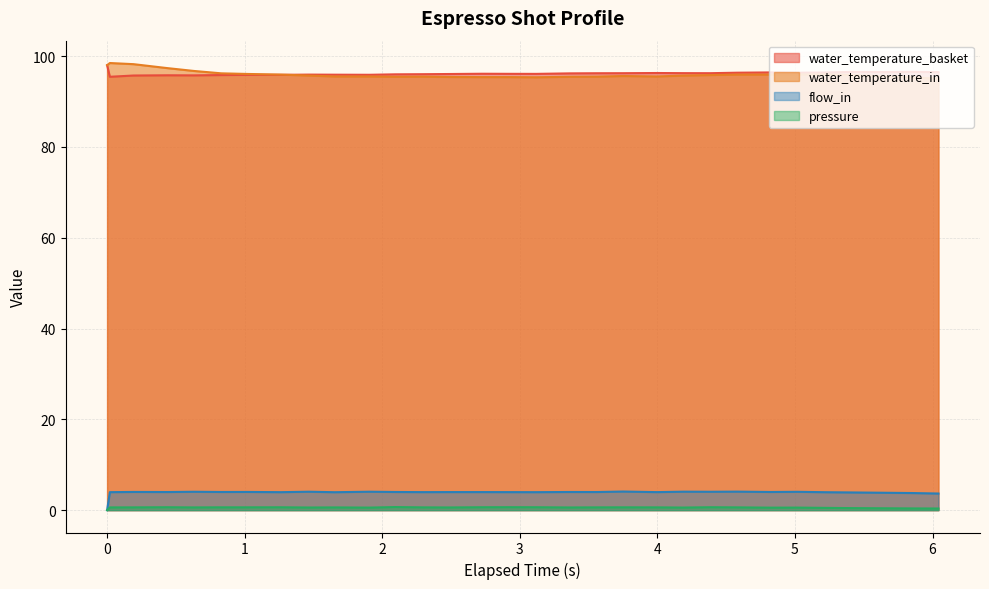

Reading left to right, extract all data points from this chart.

water_temperature_basket: 98.0	95.5	95.7	95.8	95.8	95.8	95.9	95.9	95.9	95.9	95.9	96.0	96.0	96.1	96.1	96.1	96.1	96.2	96.2	96.2	96.3	96.2	96.2	96.3	96.4	96.3	96.4	96.5	96.5	96.5	96.5
water_temperature_in: 98.0	98.5	98.2	97.4	96.7	96.2	96.1	95.9	95.7	95.5	95.5	95.5	95.5	95.4	95.4	95.4	95.3	95.5	95.5	95.6	95.5	95.7	95.8	95.9	95.9	96.0	96.0	95.8	95.5	95.3	95.0
flow_in: 0.0	4.0	4.0	4.0	4.0	4.0	4.0	4.0	4.1	4.0	4.1	4.0	4.0	4.0	4.0	4.0	4.0	4.0	4.0	4.1	4.0	4.1	4.0	4.1	4.0	4.0	4.0	3.9	3.8	3.8	3.7
pressure: 0.0	0.6	0.6	0.6	0.6	0.6	0.6	0.6	0.6	0.6	0.6	0.7	0.6	0.6	0.6	0.7	0.6	0.6	0.6	0.6	0.6	0.6	0.6	0.6	0.6	0.6	0.5	0.5	0.4	0.4	0.4